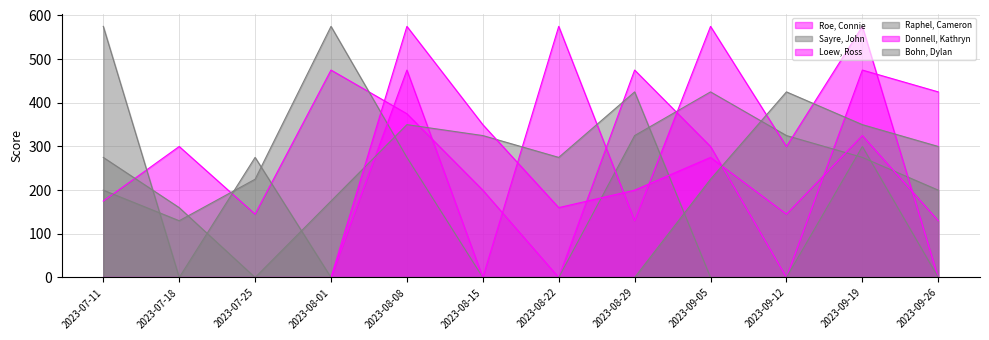

How many times do Roe, Connie and Raphel, Cameron cross each other?

3